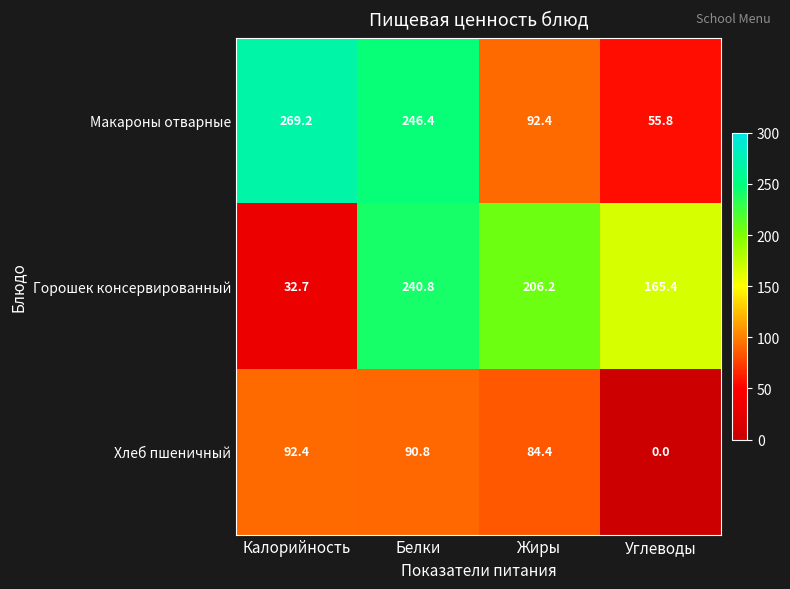

True or false: Хлеб пшеничный has a value of 84.4 at Жиры.

True